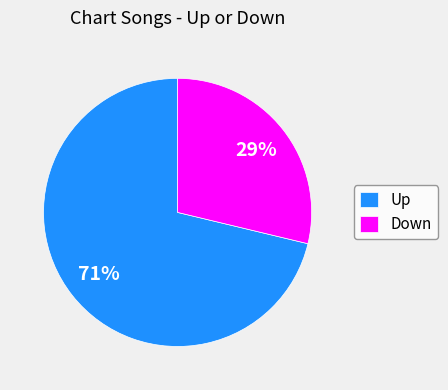

Is the sum of Up and Down greater than half?

Yes